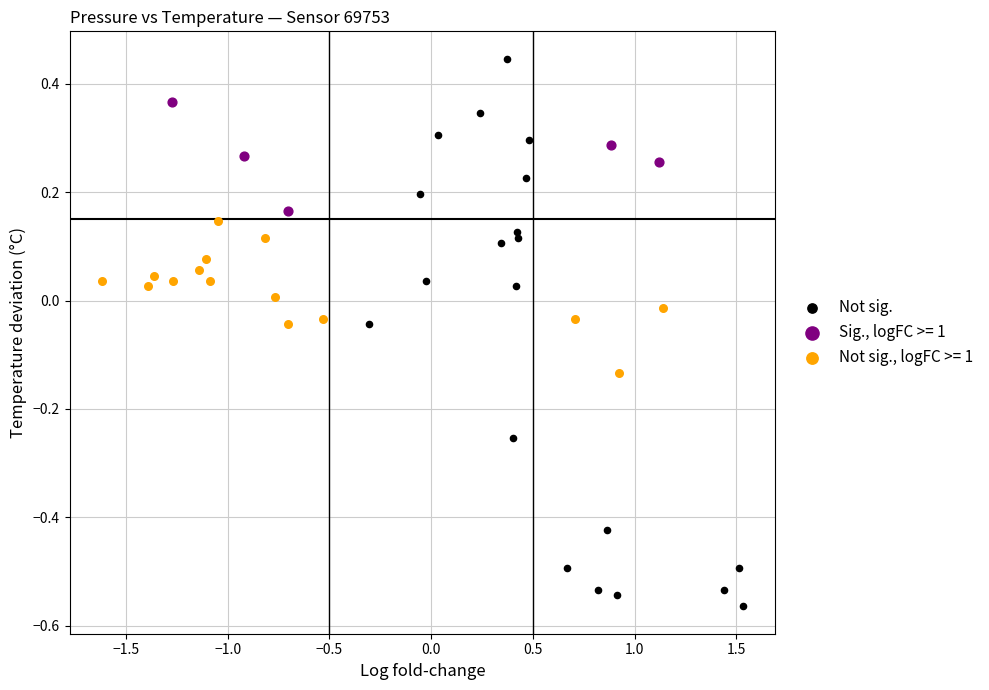

Which series has the largest Y range (max minus min)?

Not sig.